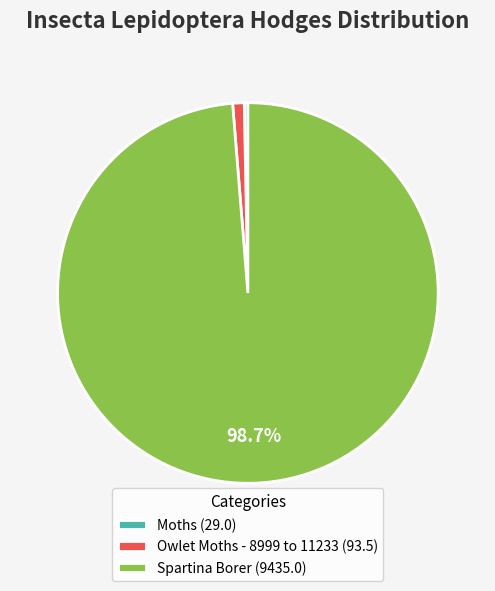

What is the largest slice in the pie chart?

Spartina Borer